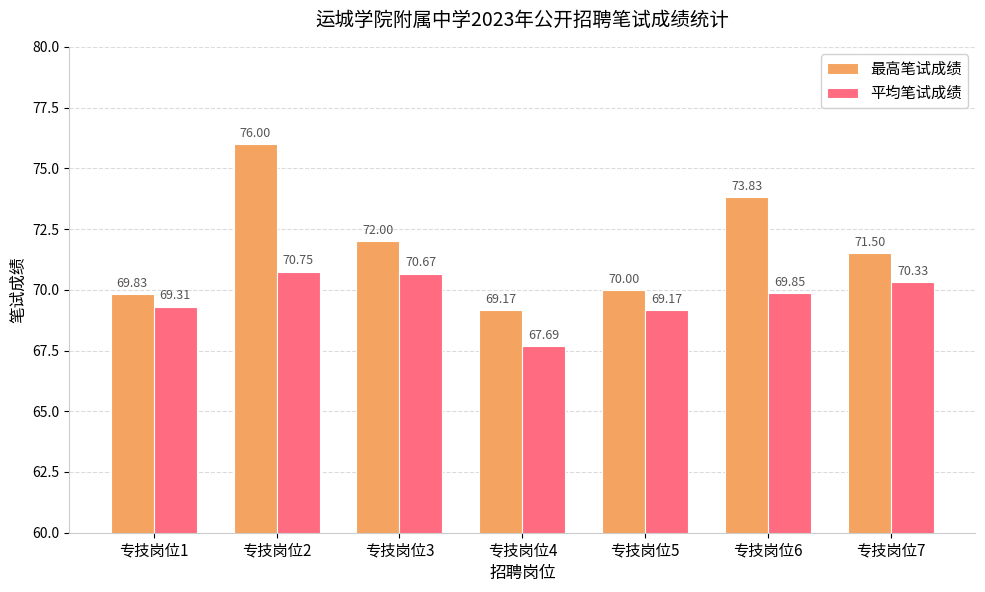

What is the difference between the highest and lowest values at 专技岗位4?

1.5